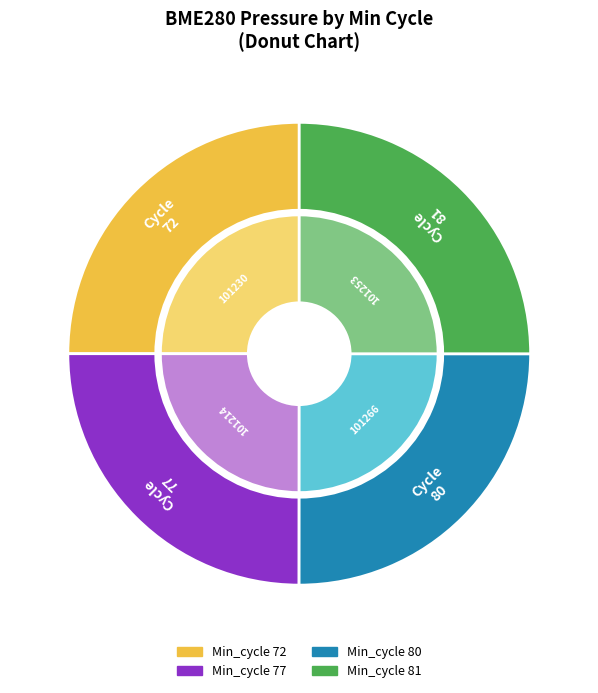

Combined, do 81 and 80 account for over 50%?

Yes